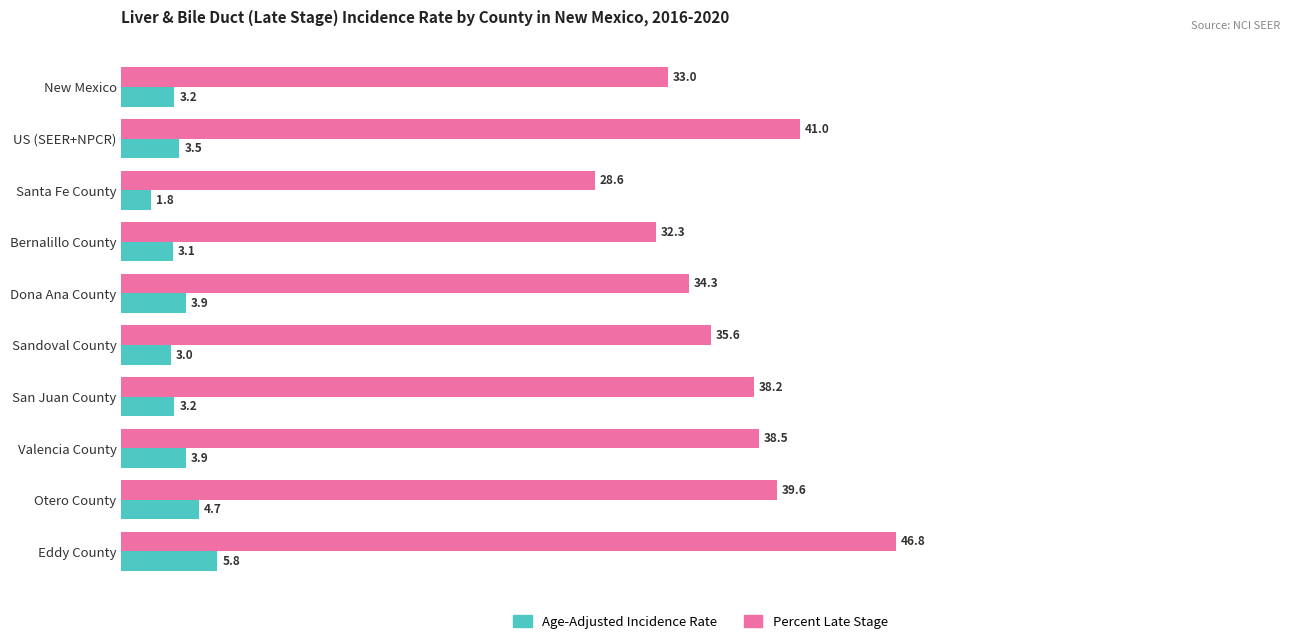

What are all the series names shown in the legend?

Age-Adjusted Incidence Rate, Percent Late Stage